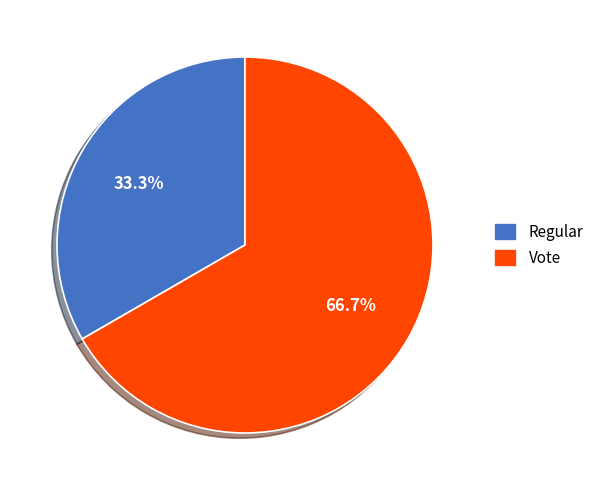

To the nearest percent, what portion does Vote represent?

67%